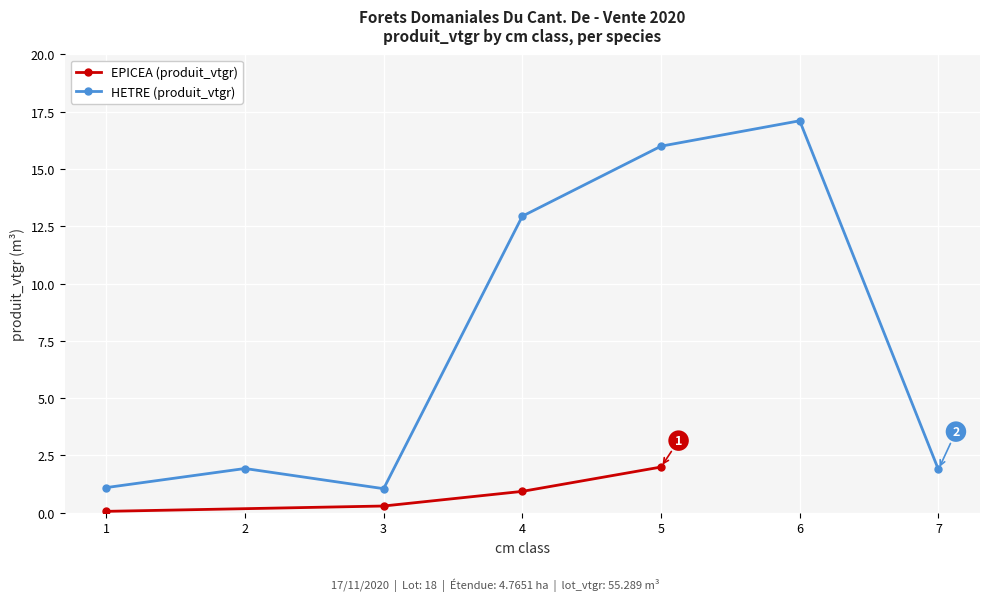

True or false: EPICEA (produit_vtgr) has more than 0 points higher than both neighbors.

False